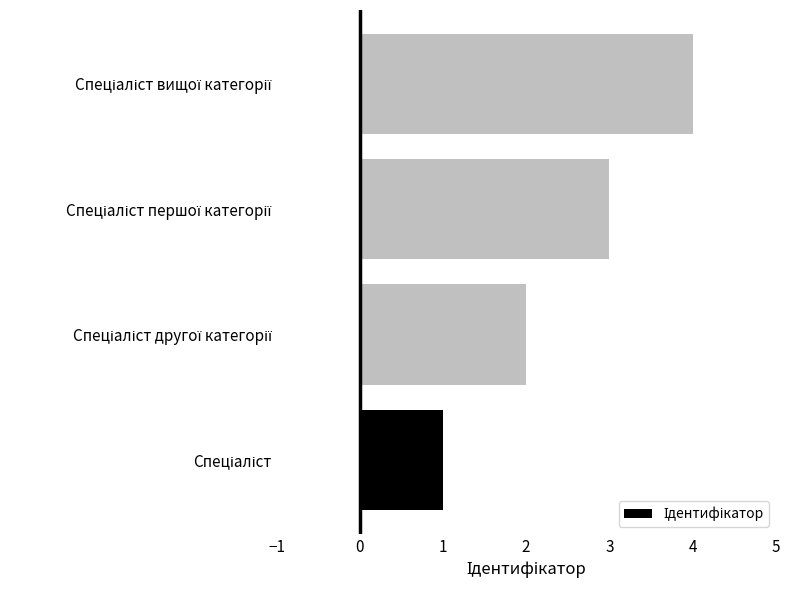

What is the sum of all values?

10